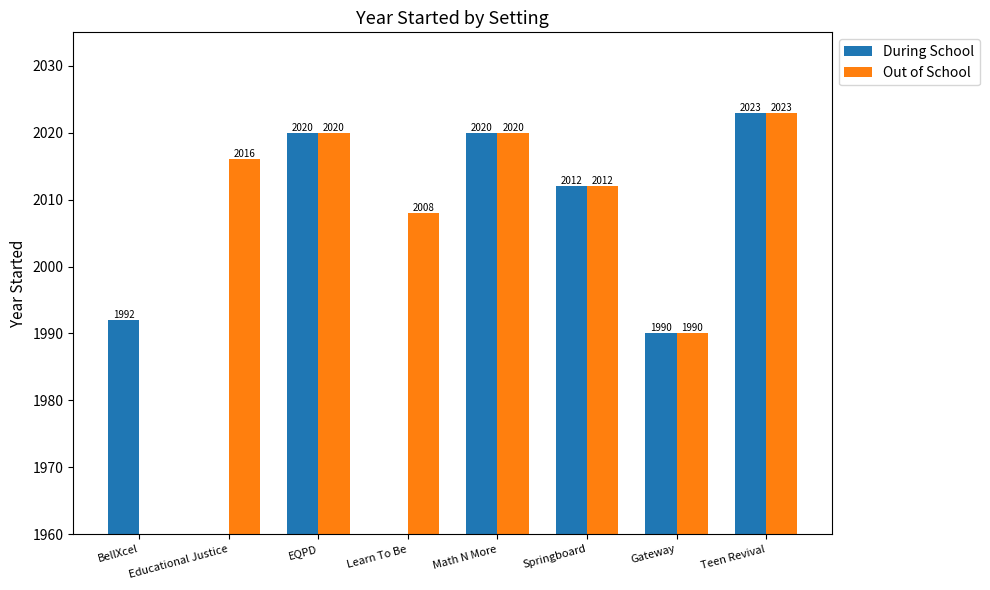

At which category is the sum across all series the highest?

Teen Revival